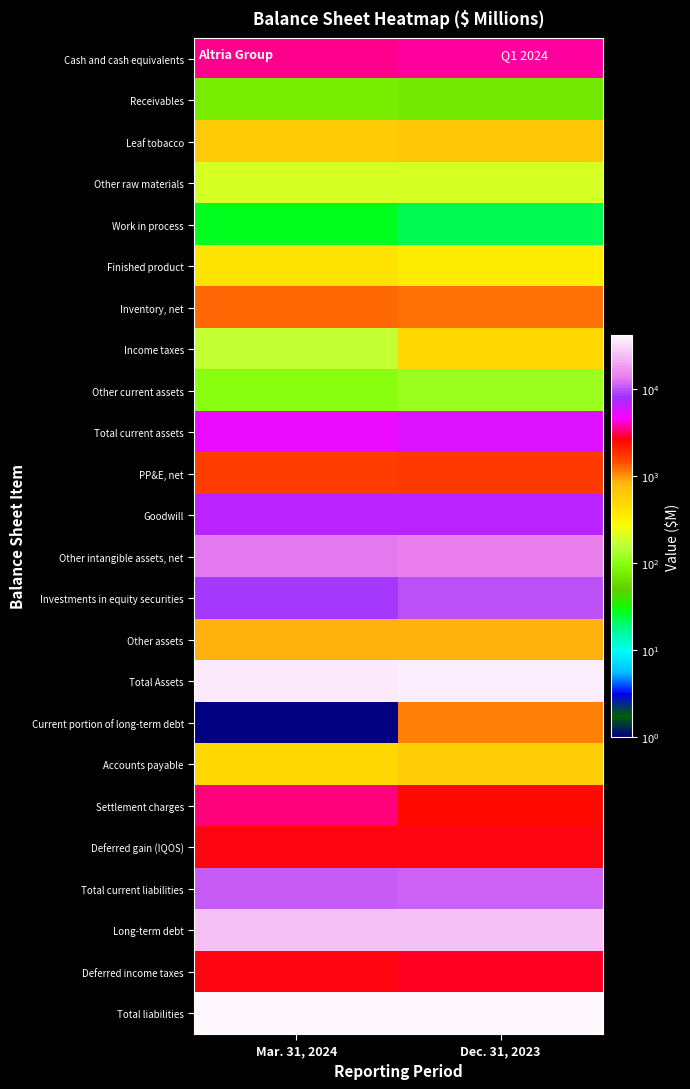

Rank the series by their maximum value, from lowest to highest.

Work in process, Receivables, Other current assets, Other raw materials, Finished product, Income taxes, Accounts payable, Leaf tobacco, Other assets, Current portion of long-term debt, Inventory, net, PP&E, net, Deferred gain (IQOS), Deferred income taxes, Settlement charges, Cash and cash equivalents, Total current assets, Goodwill, Investments in equity securities, Total current liabilities, Other intangible assets, net, Long-term debt, Total Assets, Total liabilities